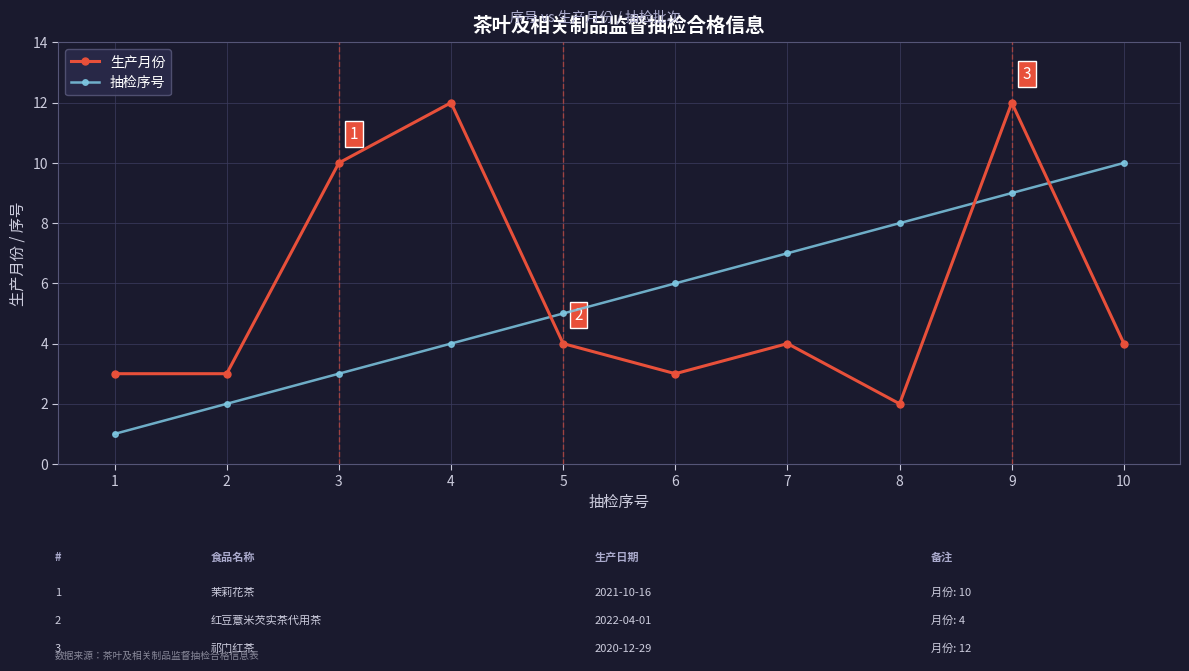

At how many categories does at least one series exceed 2?

10